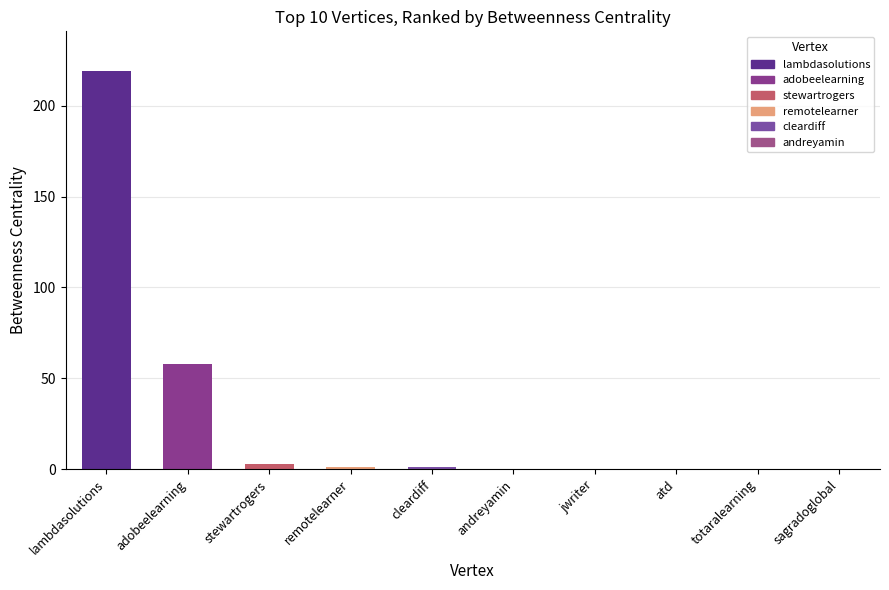

How many categories are shown in the chart?

10